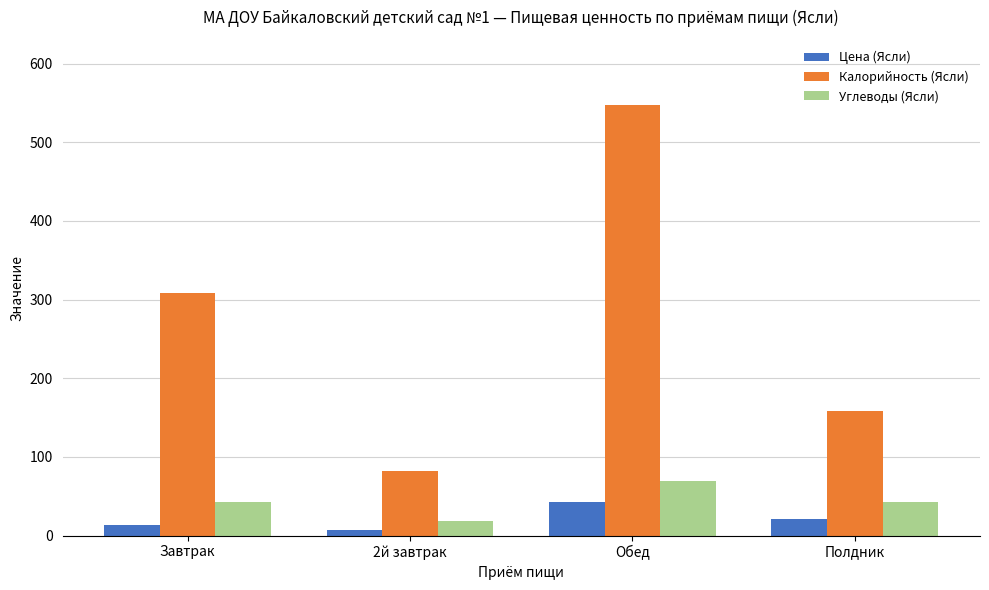

Rank the series by their maximum value, from lowest to highest.

Цена (Ясли), Углеводы (Ясли), Калорийность (Ясли)